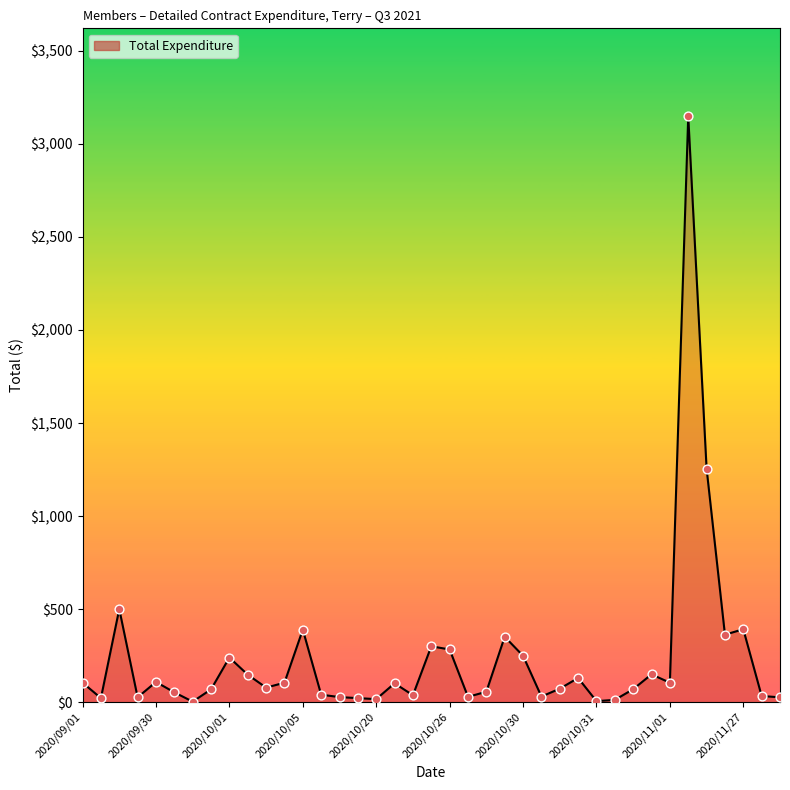

What is the maximum value shown in the chart?

3149.2